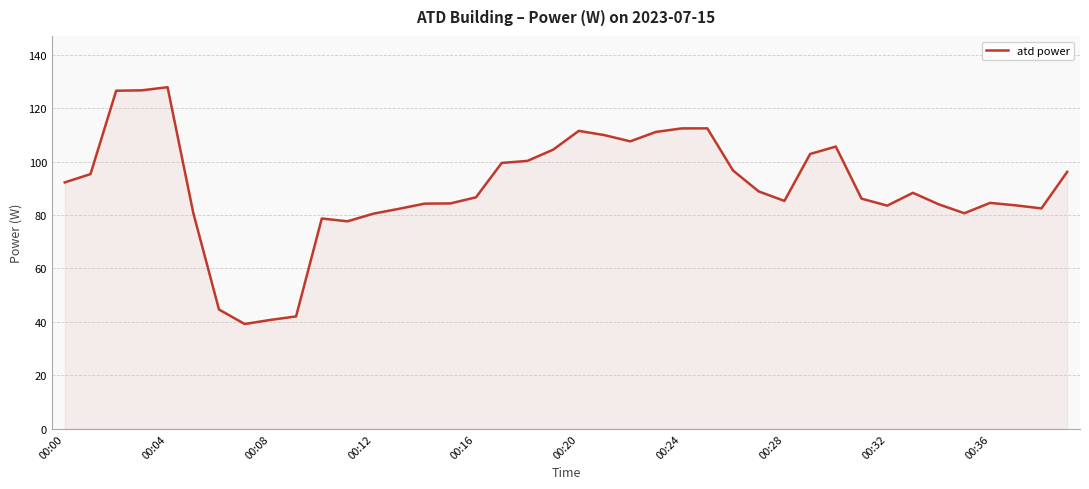

What is the difference between the maximum and minimum values?

88.6